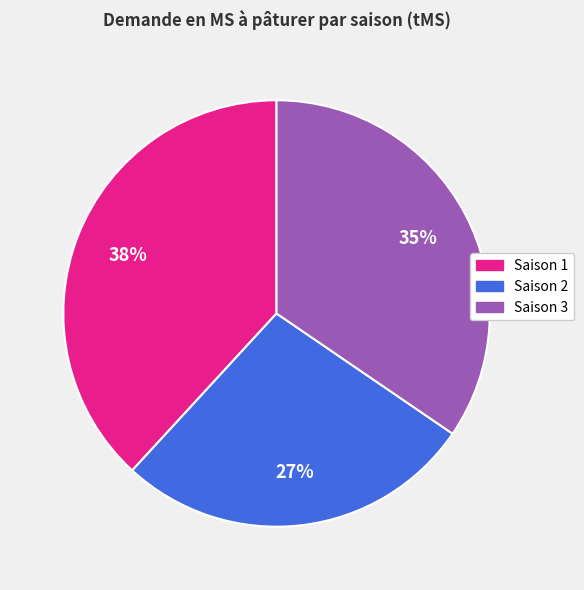

What percentage is the Saison 3 slice, to the nearest percent?

35%